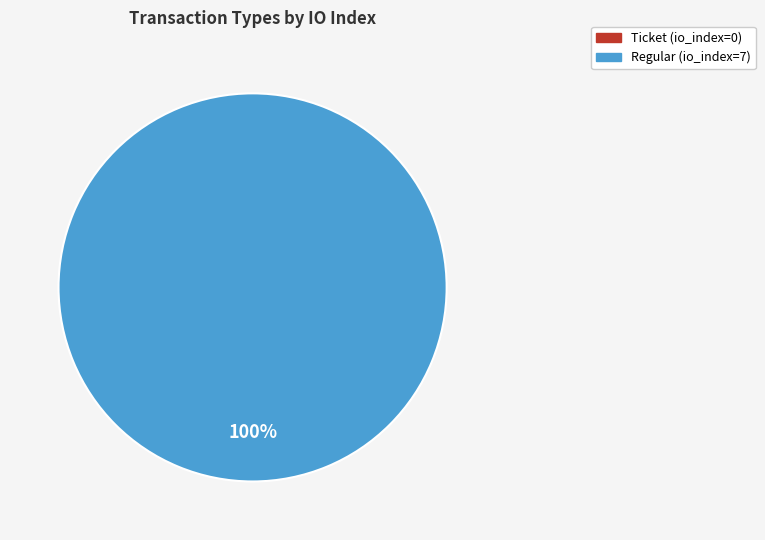

Which category has the smallest portion of the pie?

Ticket